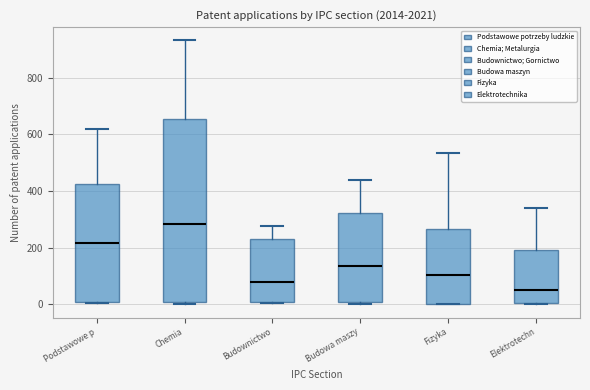

Which box's median line is the highest?

Chemia